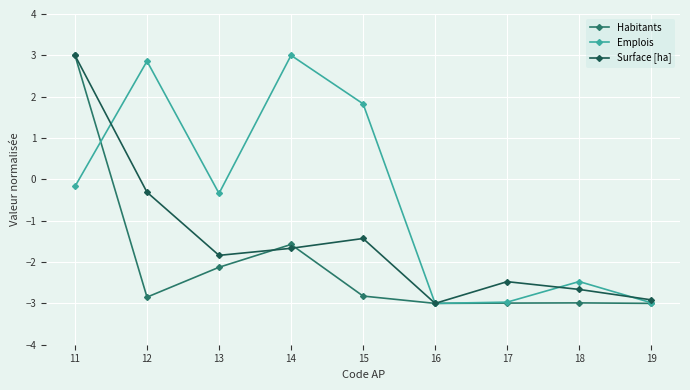

What is the smallest value displayed?

-3.0